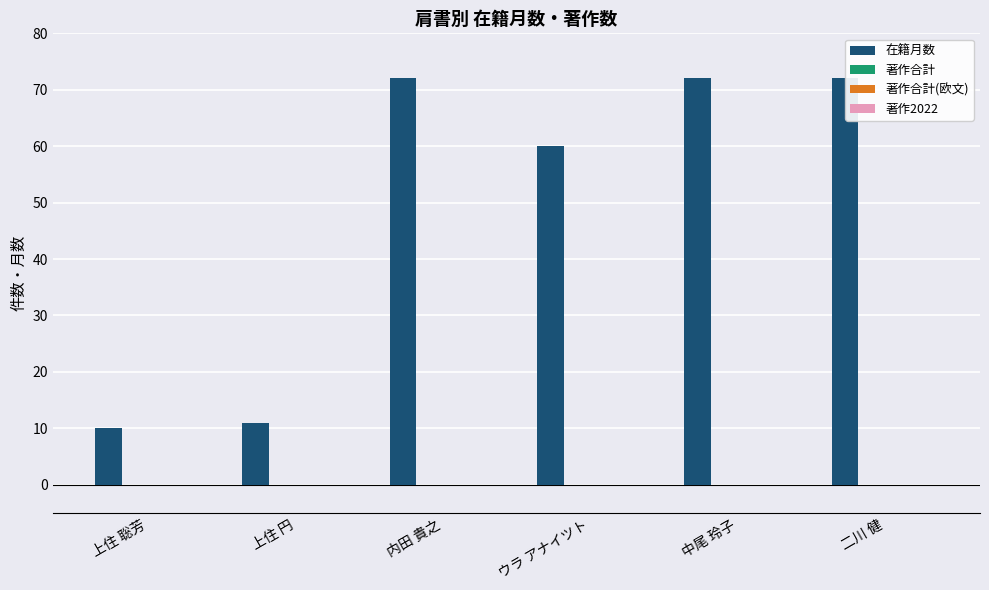

What is the value of the 4th bar from the left?

60